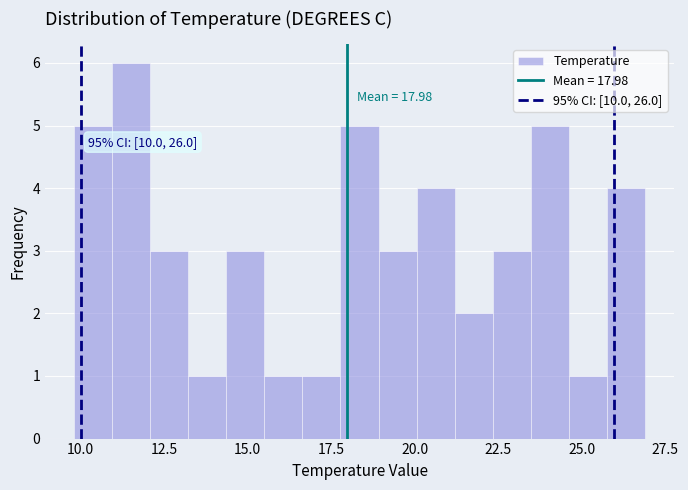

Around what value on the x-axis is the tallest bar? Give the approximate position of its centre, as read against the axis.

11.5